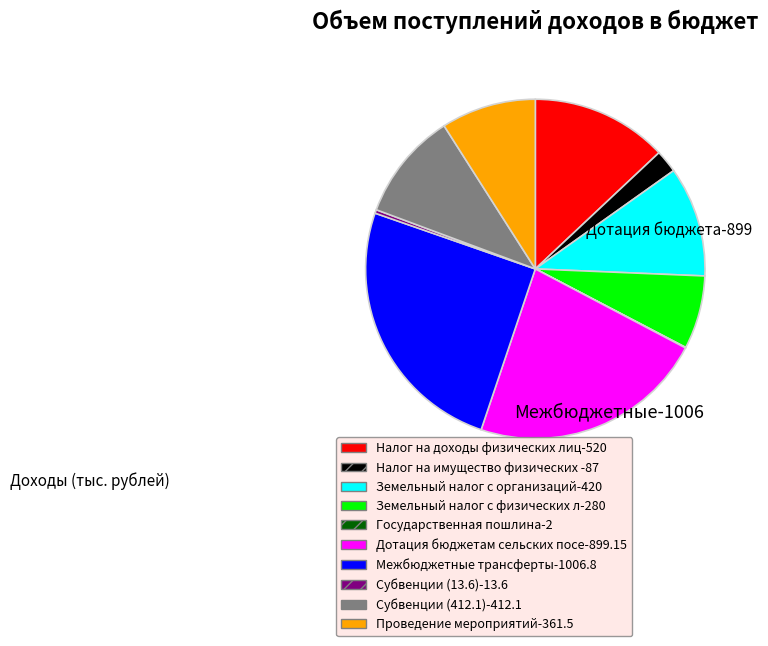

Is there any slice that represents more than half of the pie?

No